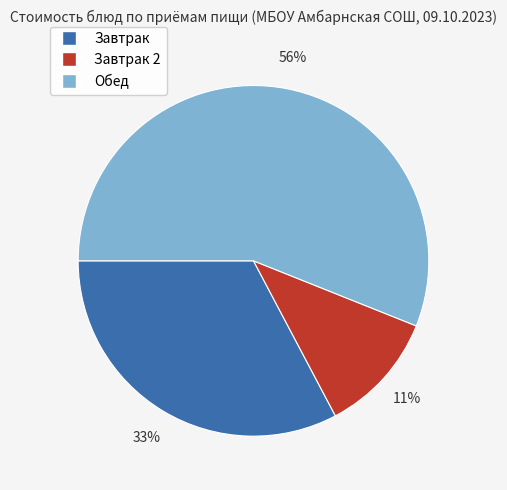

Count the number of slices in the pie.

3